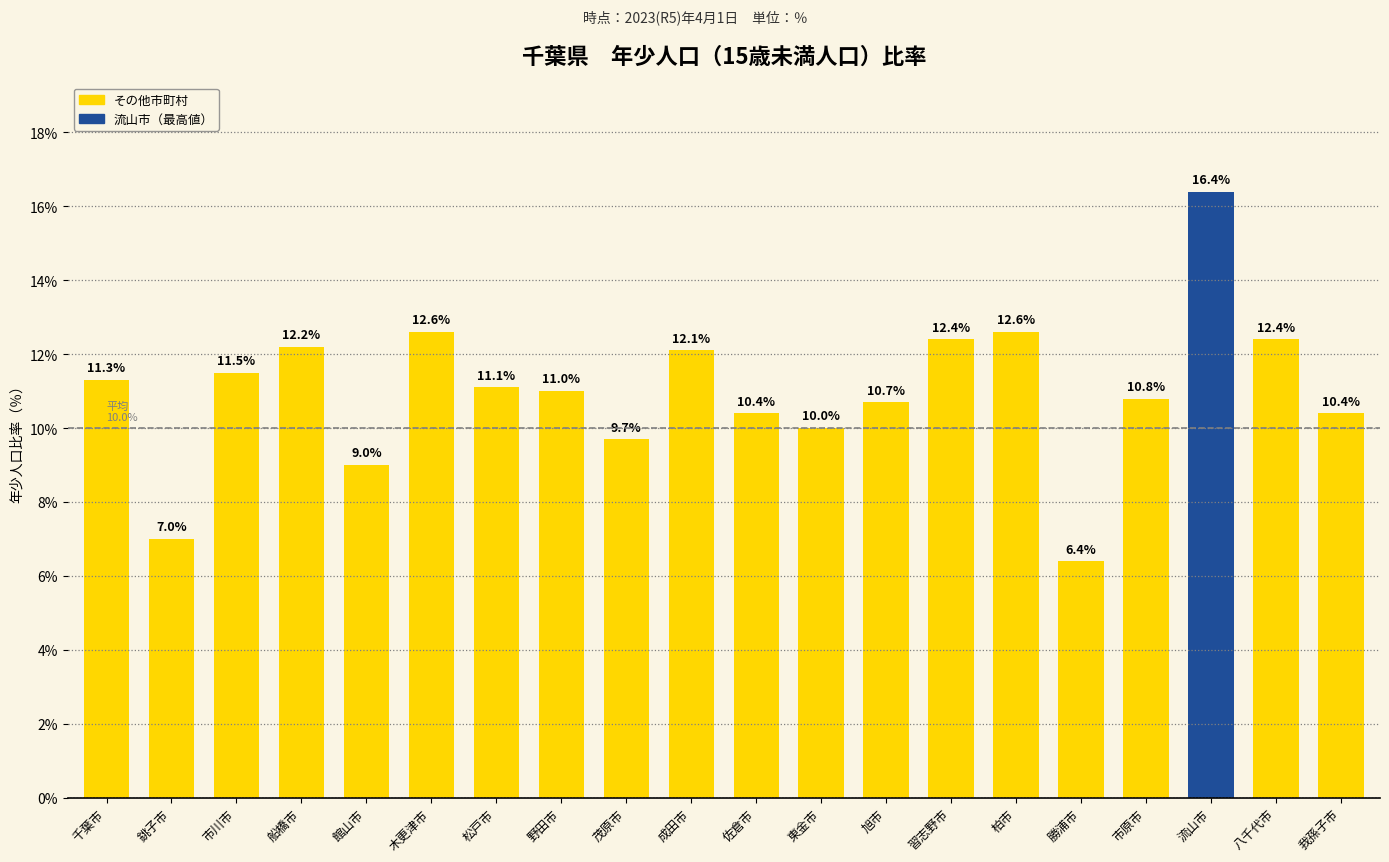

What is the average value?

11.0